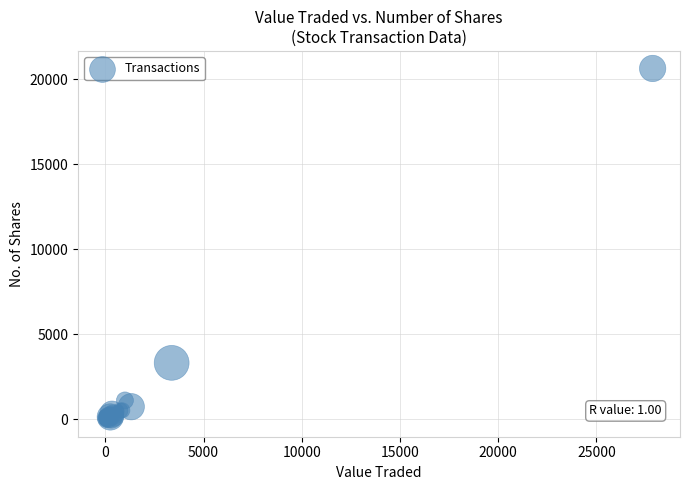

What Y value in the scatter plot is closest to 10320?

3316